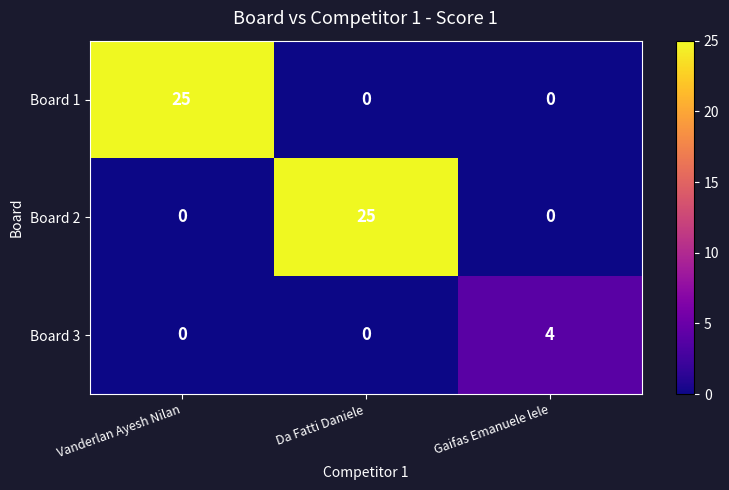

What is the sum of all Board 1 values?

25